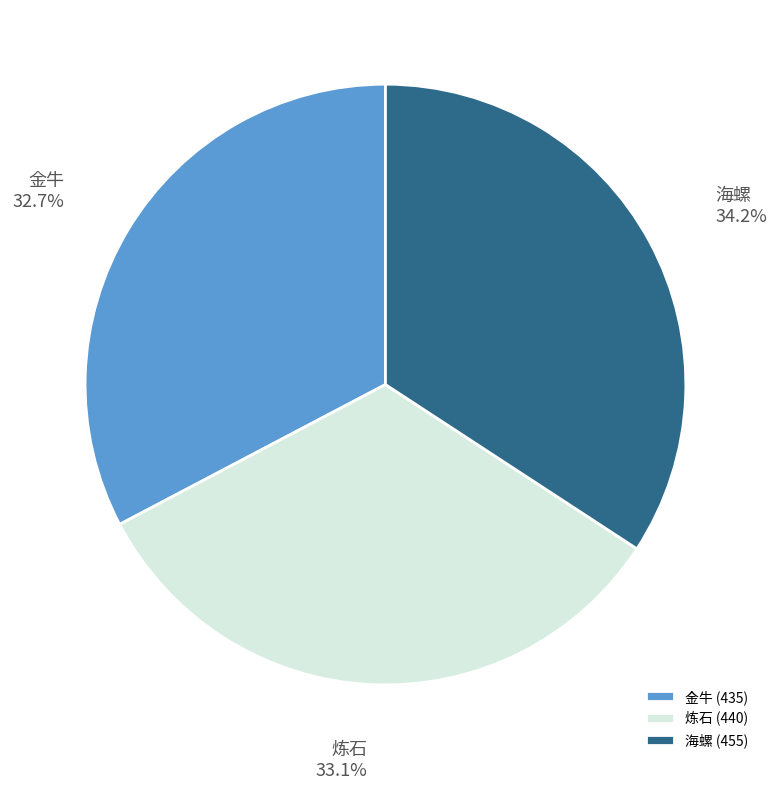

Is it true that 金牛 is 43% of the pie?

False